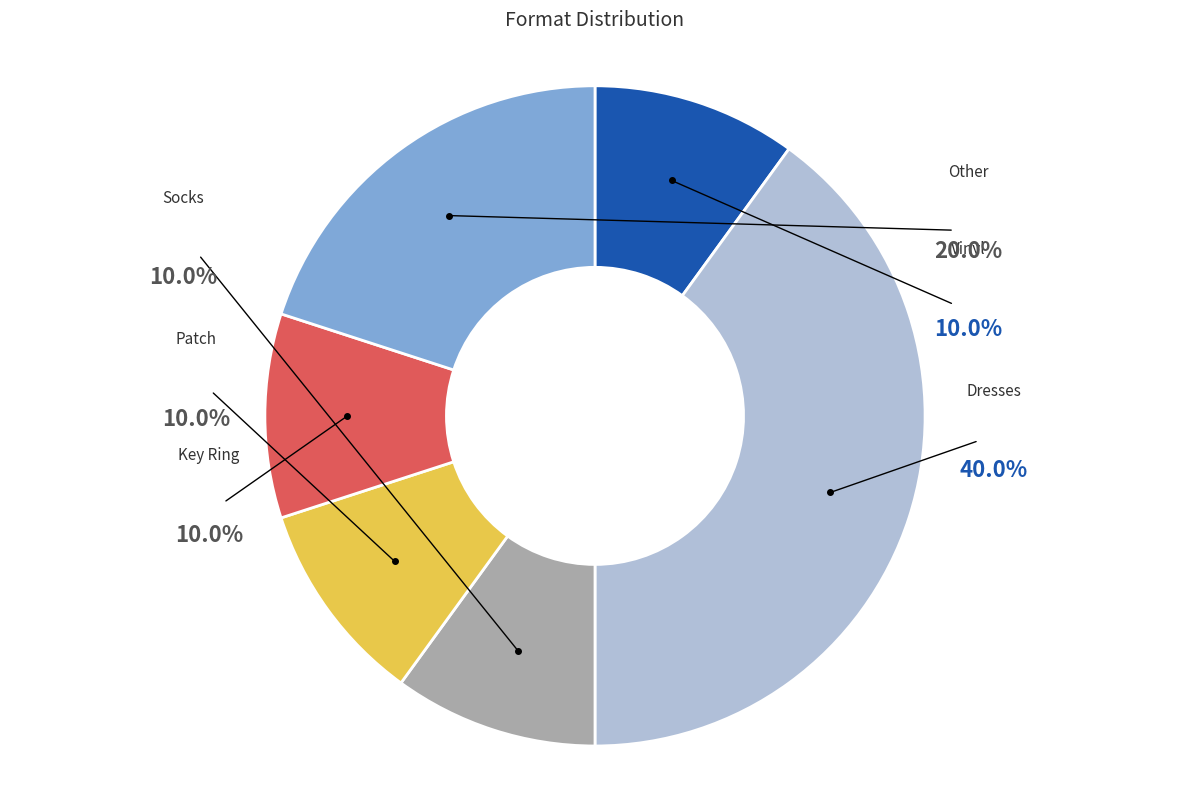

What percentage is the Vinyl slice, to the nearest percent?

10%